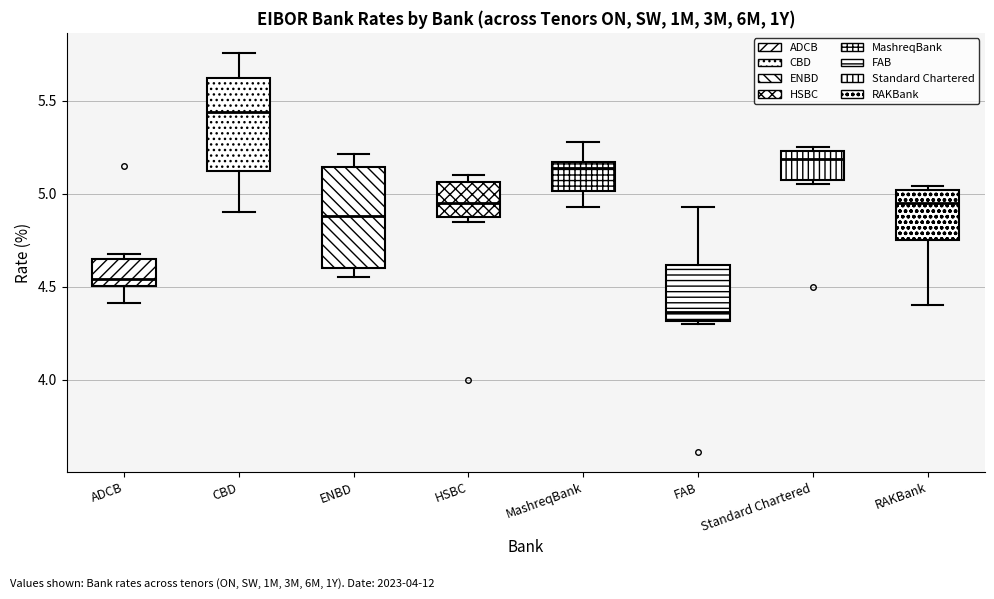

Reading left to right, transcribe this box plot: for each box, give where its median line is, the range the box spans, and where its two whiskers end, as read against the y-axis. The values are not printed on the chart, so give them approximately, as read against the axis.

ADCB: median 4.55, box 4.50 to 4.65, whiskers 4.40 to 4.70
CBD: median 5.45, box 5.15 to 5.60, whiskers 4.90 to 5.75
ENBD: median 4.90, box 4.60 to 5.15, whiskers 4.55 to 5.20
HSBC: median 4.95, box 4.90 to 5.05, whiskers 4.85 to 5.10
MashreqBank: median 5.15 (just below the box's upper edge), box 5.00 to 5.15, whiskers 4.95 to 5.30
FAB: median 4.35, box 4.30 to 4.60, whiskers 4.30 to 4.95
Standard Chartered: median 5.20, box 5.10 to 5.25, whiskers 5.05 to 5.25 (just above the box's upper edge)
RAKBank: median 4.95, box 4.75 to 5.00, whiskers 4.40 to 5.05